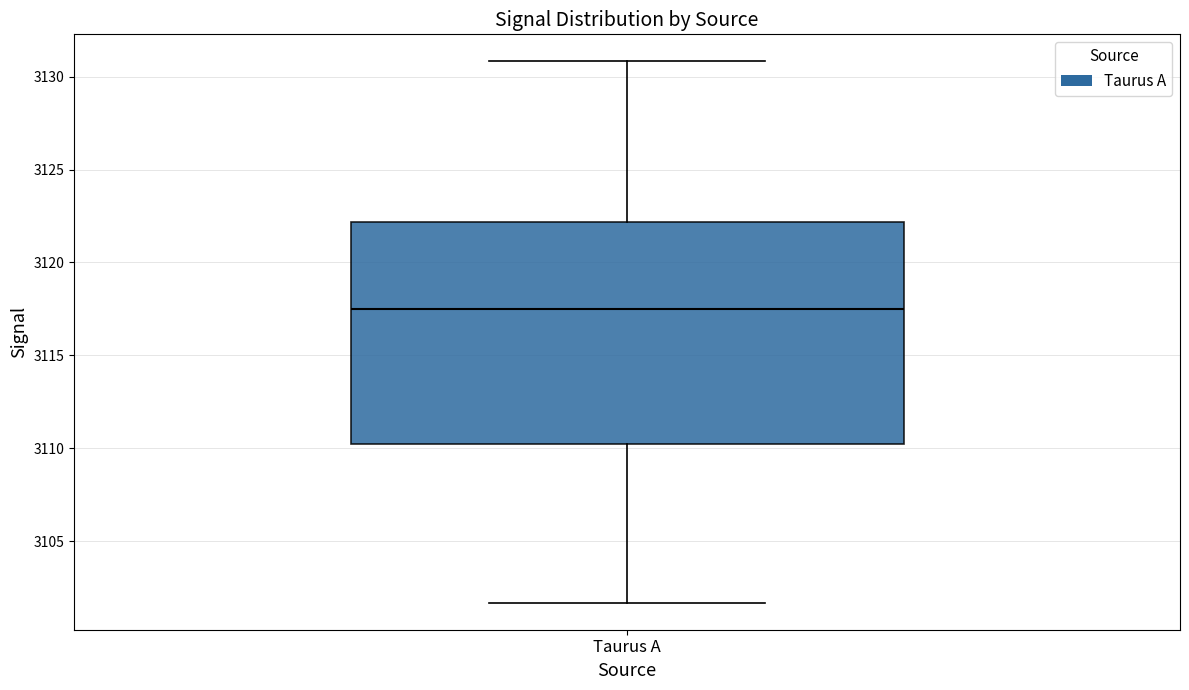

Transcribe this box plot: give where the median line is, the range the box spans, and where the two whiskers end, as read against the y-axis. The values are not printed on the chart, so give them approximately, as read against the axis.

median 3117.5, box 3110.0 to 3122.0, whiskers 3101.5 to 3131.0